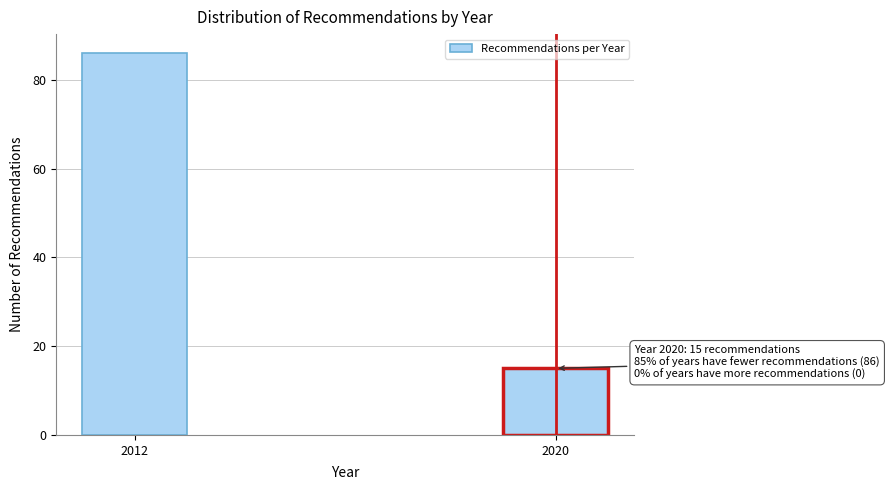

Reading right to left, list all the values displayed in this chart.

15	86